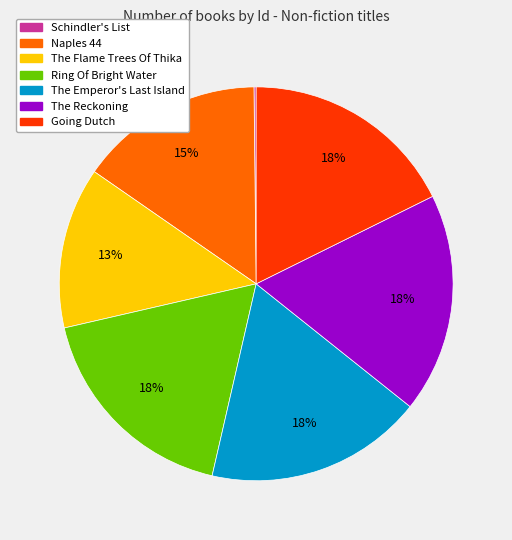

Combined, do The Flame Trees Of Thika and Naples 44 account for over 50%?

No